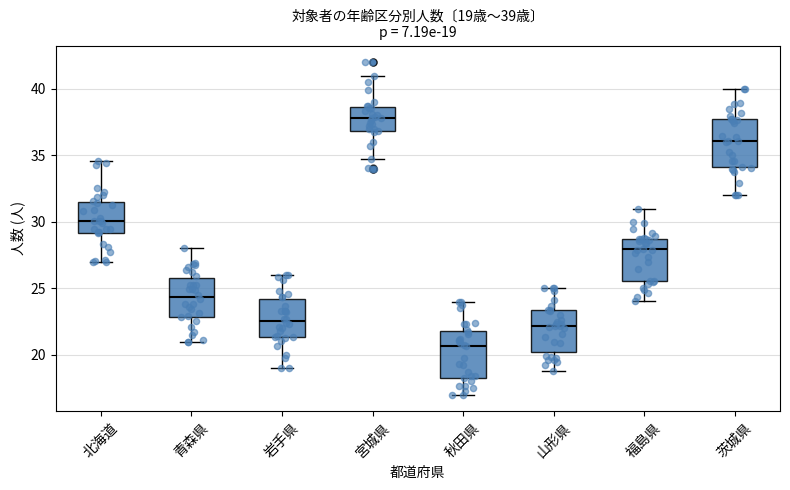

Which box has the lowest median line?

秋田県